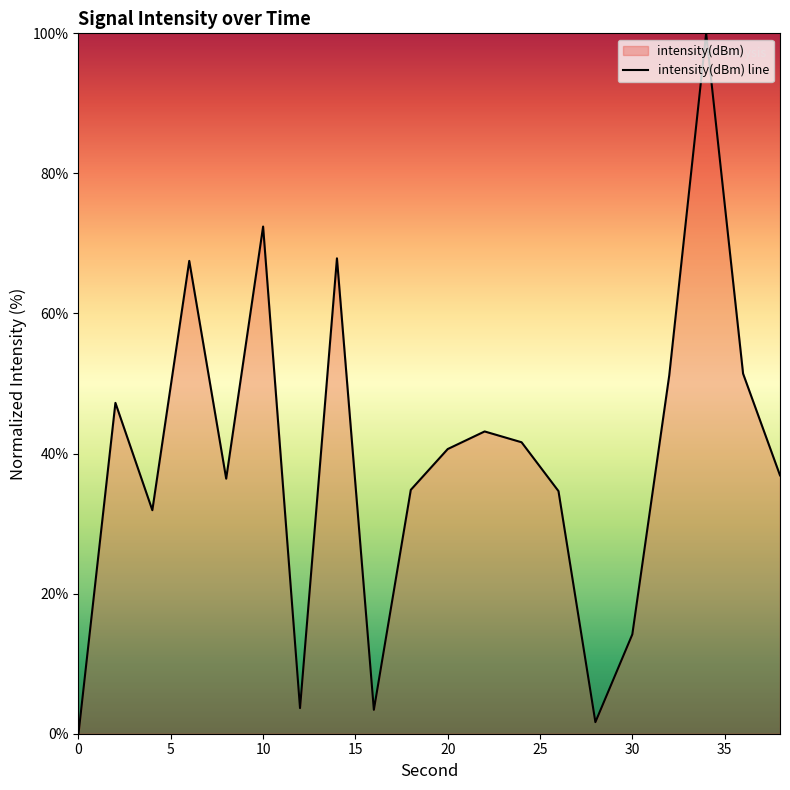

What is the difference between the maximum and second lowest values?

98.3